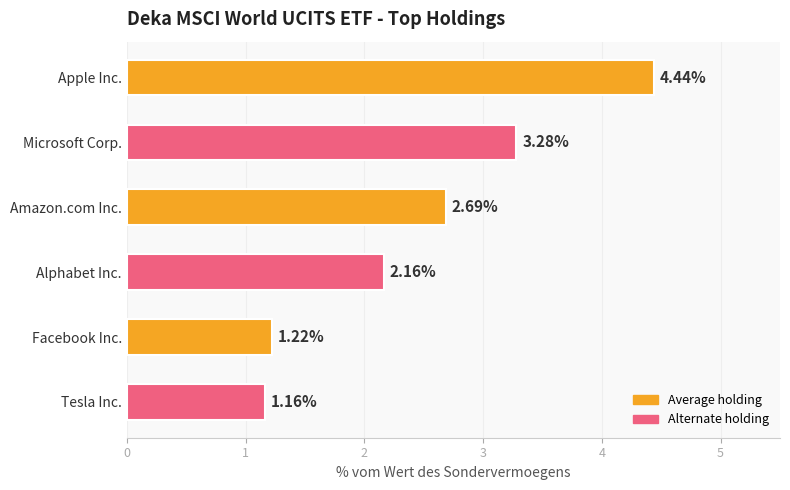

Where is the data nearest to the value 2?

Alphabet Inc.